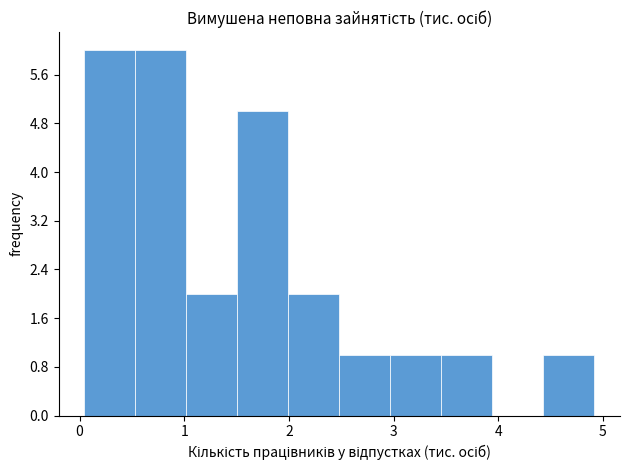

Reading left to right, transcribe this chart: for each bar, give the range it covers on the x-axis and its height. Neither the bar edges nor the heights are printed on the chart, so give them approximately, as read against the axes.

0.0 to 0.5: 6
0.5 to 1.0: 6
1.0 to 1.5: 2
1.5 to 2.0: 5
2.0 to 2.5: 2
2.5 to 3.0: 1
3.0 to 3.5: 1
3.5 to 3.9: 1
3.9 to 4.4: 0
4.4 to 4.9: 1